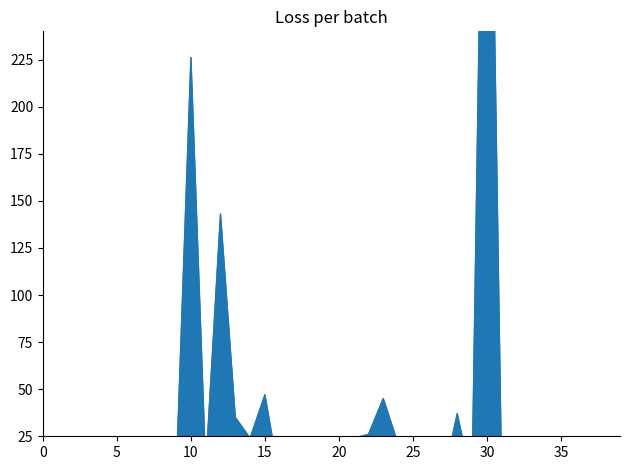

What is the difference between the second highest and minimum values?

226